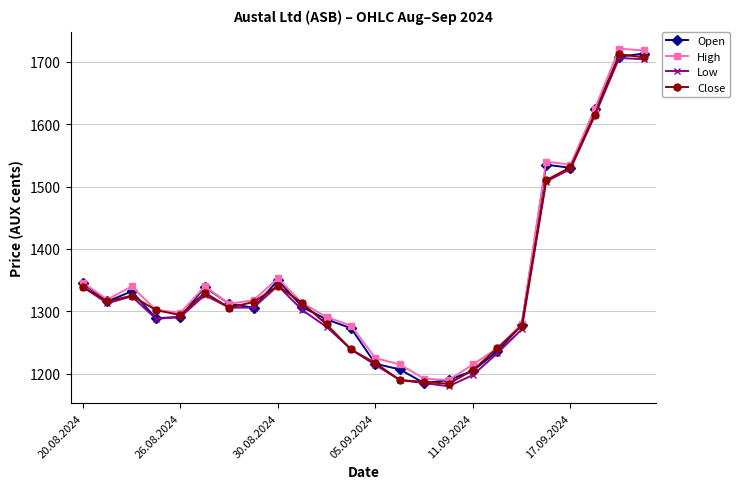

What is the minimum value shown in the chart?

1180